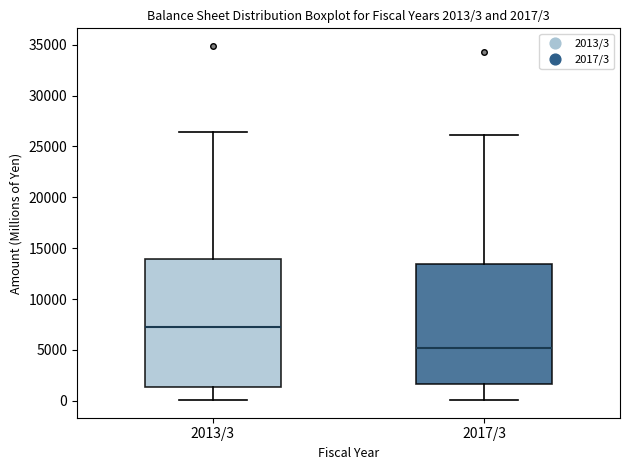

Which box's median line is the highest?

2013/3